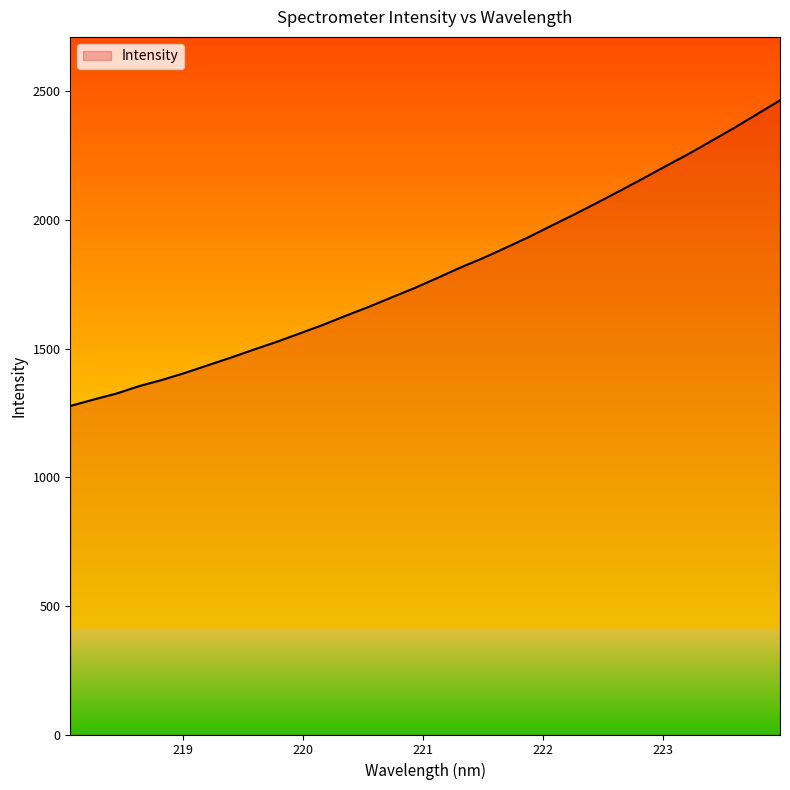

What is the difference between the maximum and minimum values?

1187.8